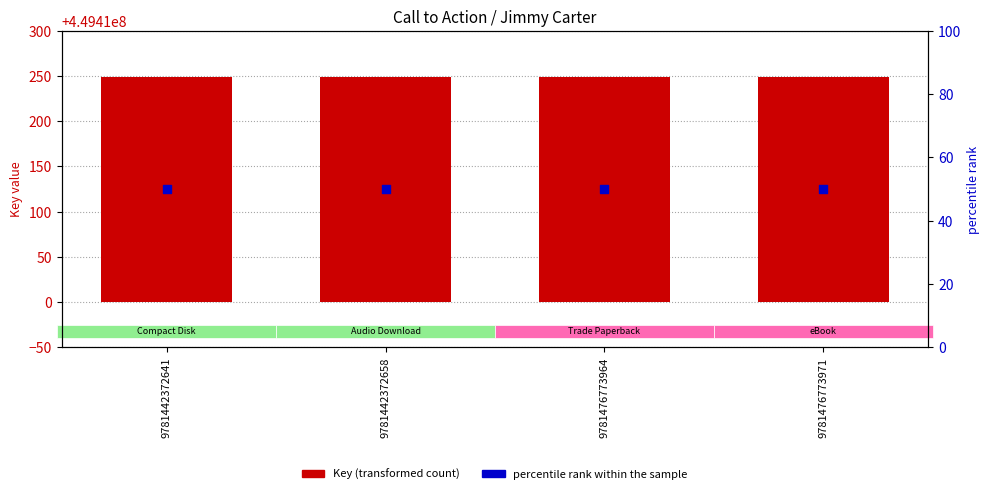

Is the value of Key (transformed) at 9781442372658 greater than the value of percentile rank within the sample at 9781476773964?

Yes